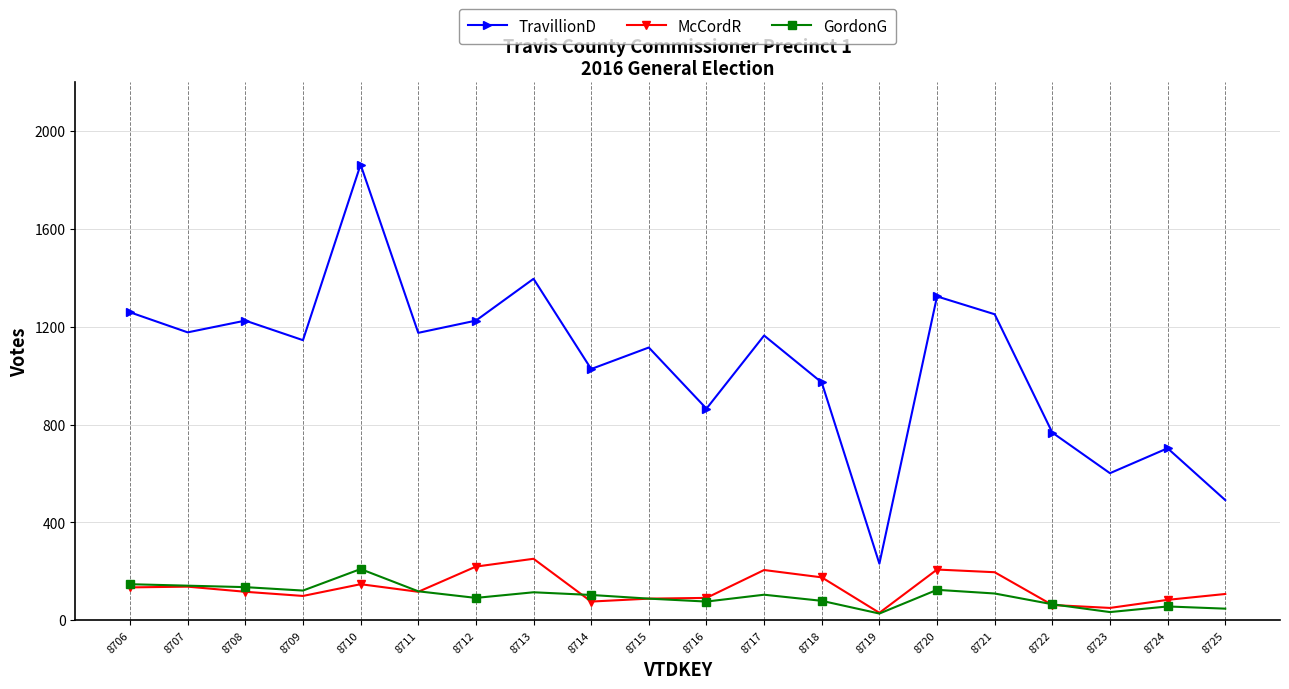

What is the sum of the TravillionD values at 8715 and 8709?

2260